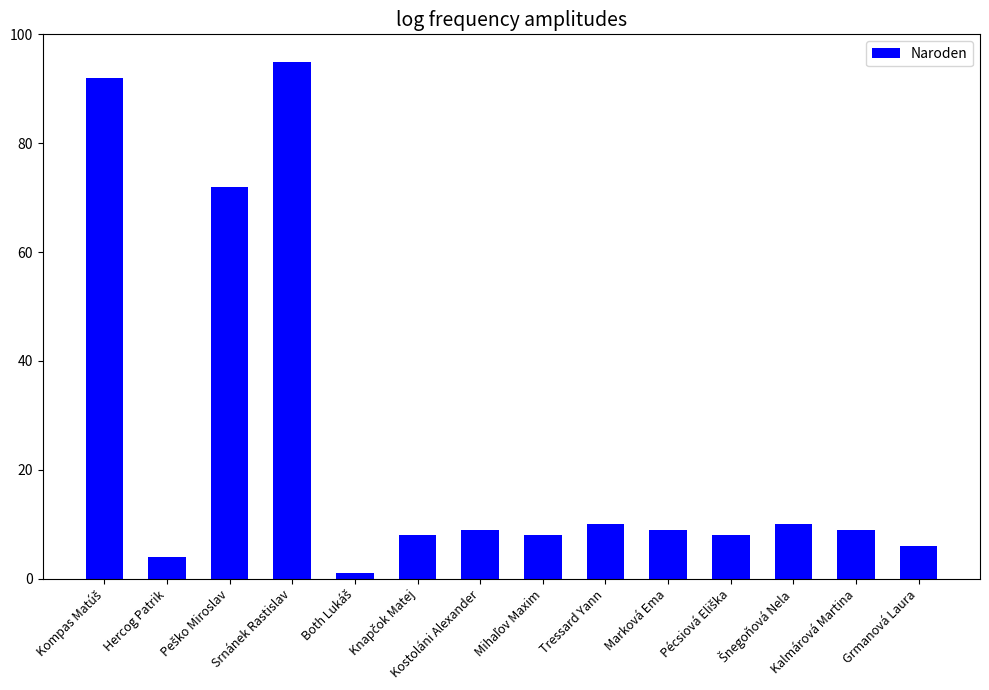

What is the maximum value shown in the chart?

95